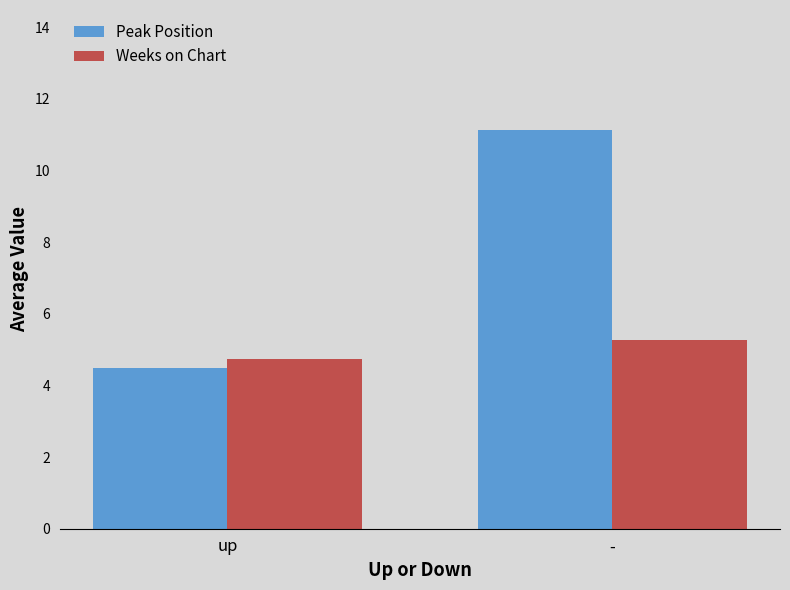

What are all the series names shown in the legend?

Peak Position, Weeks on Chart